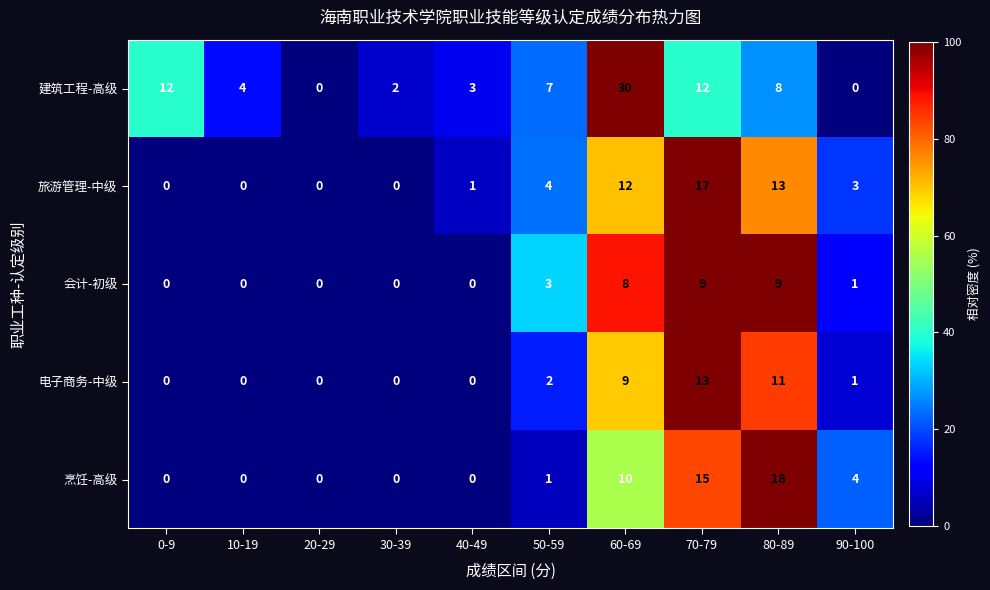

What is the difference between the highest and lowest values at 0-9?

12